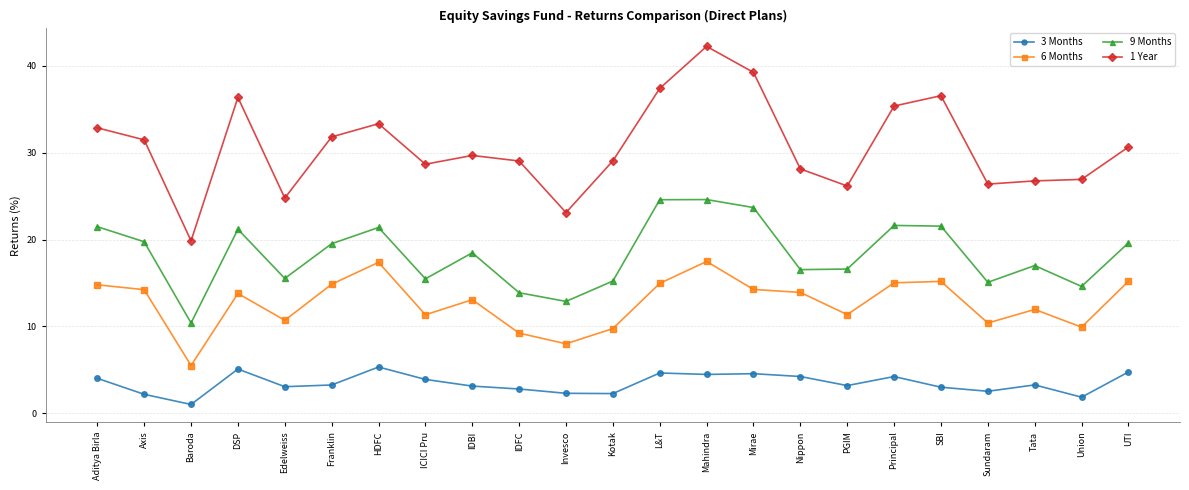

What value does the 1 Year series have at HDFC?

33.3